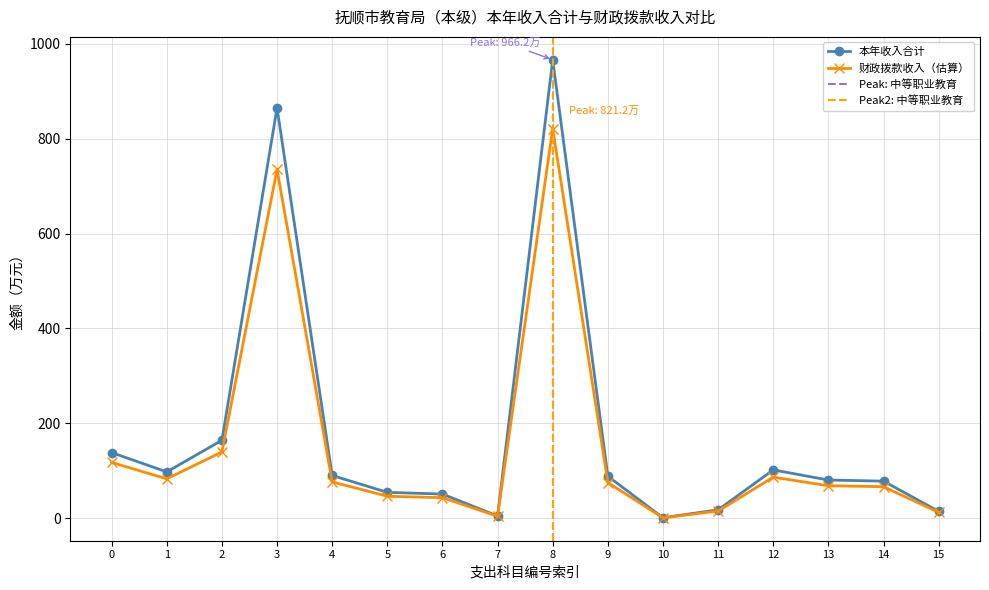

At which category does 财政拨款收入（估算） reach its first local peak?

3